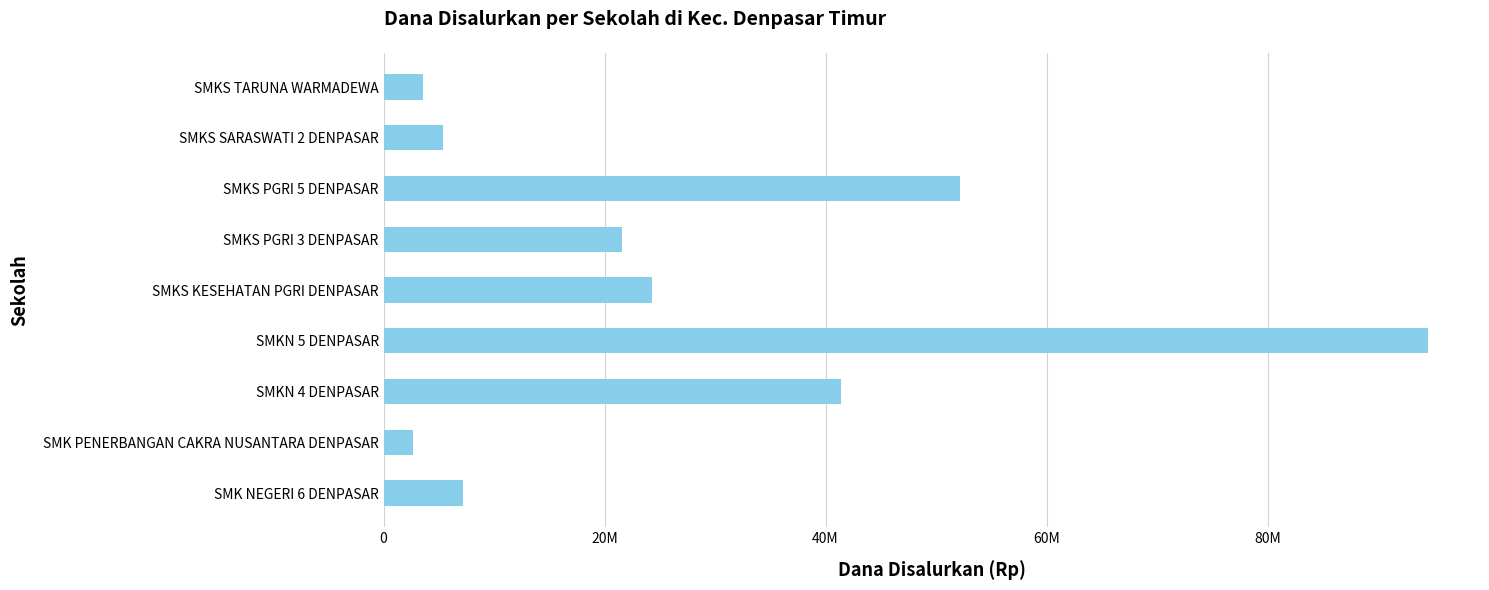

Are the bars horizontal?

Yes